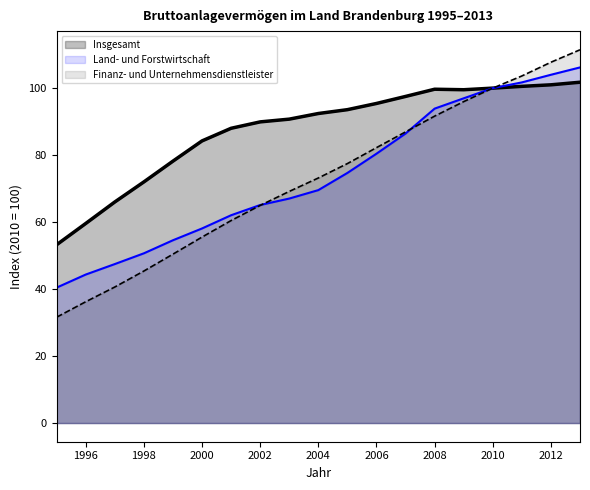

At which category is the sum across all series the highest?

2013